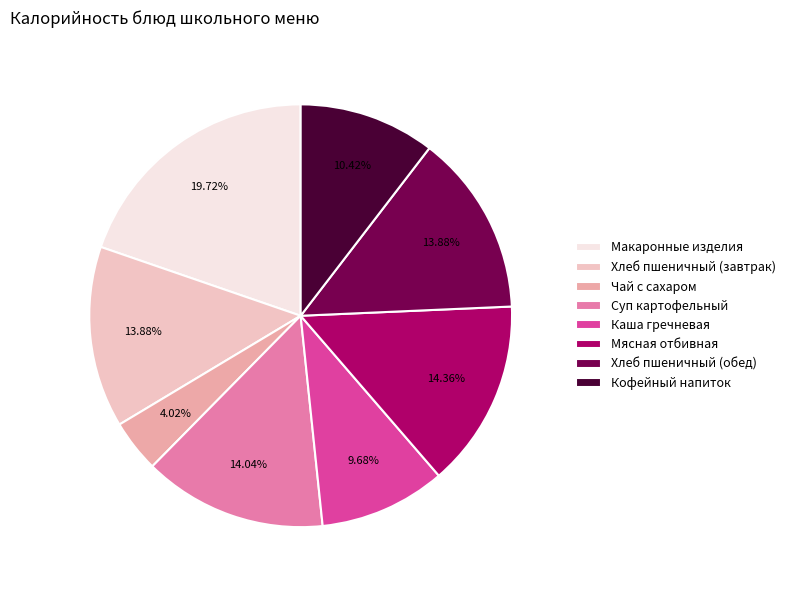

What percentage is the Суп картофельный slice, to the nearest percent?

14%